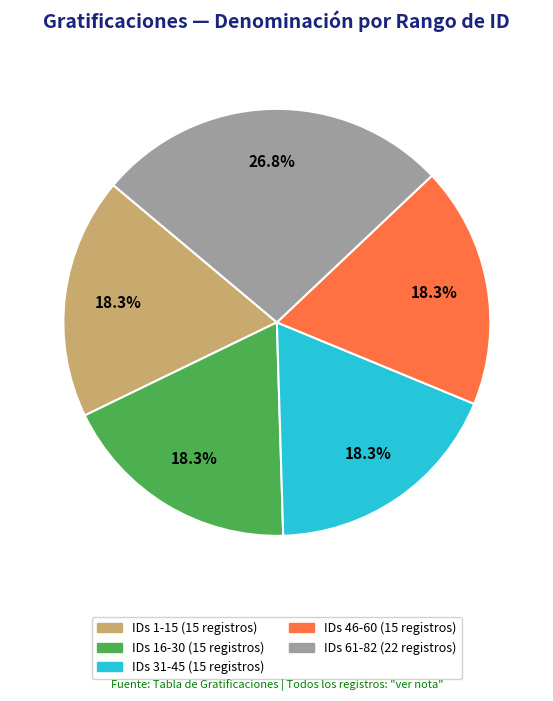

Is there any slice that represents more than half of the pie?

No